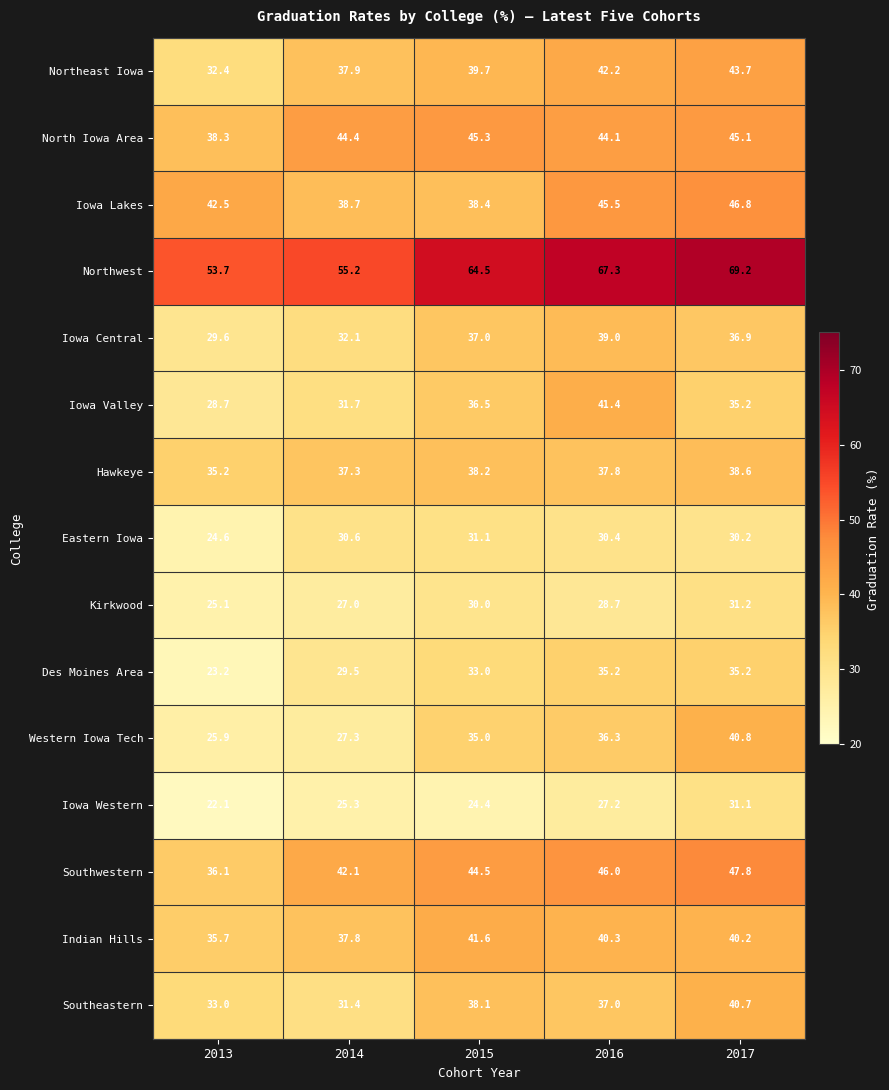

Is it true that Hawkeye equals 38.2 at 2015?

True